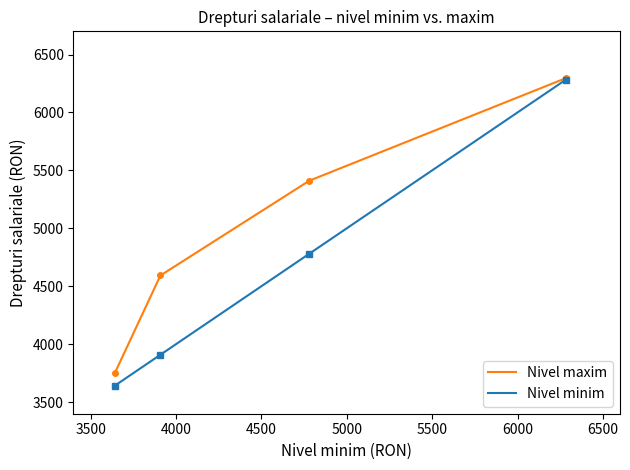

True or false: Nivel minim has more than 0 interior local peaks.

False